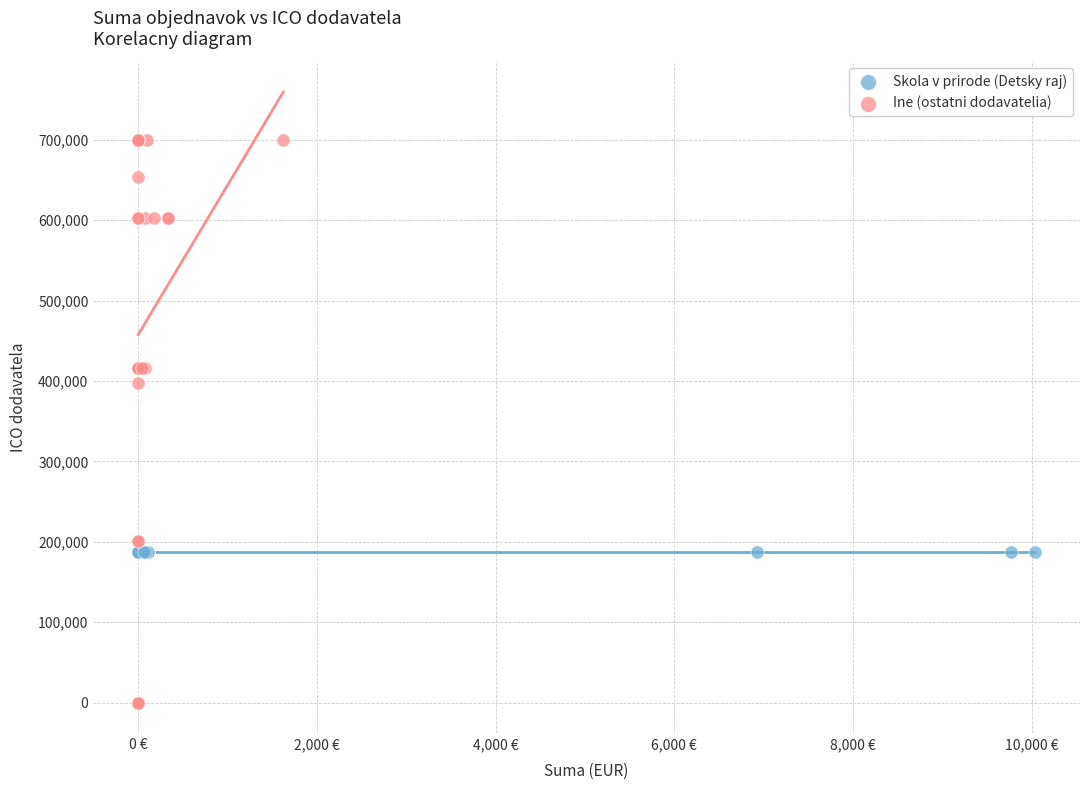

Which series reaches the minimum Y coordinate?

Ine (ostatni dodavatelia)